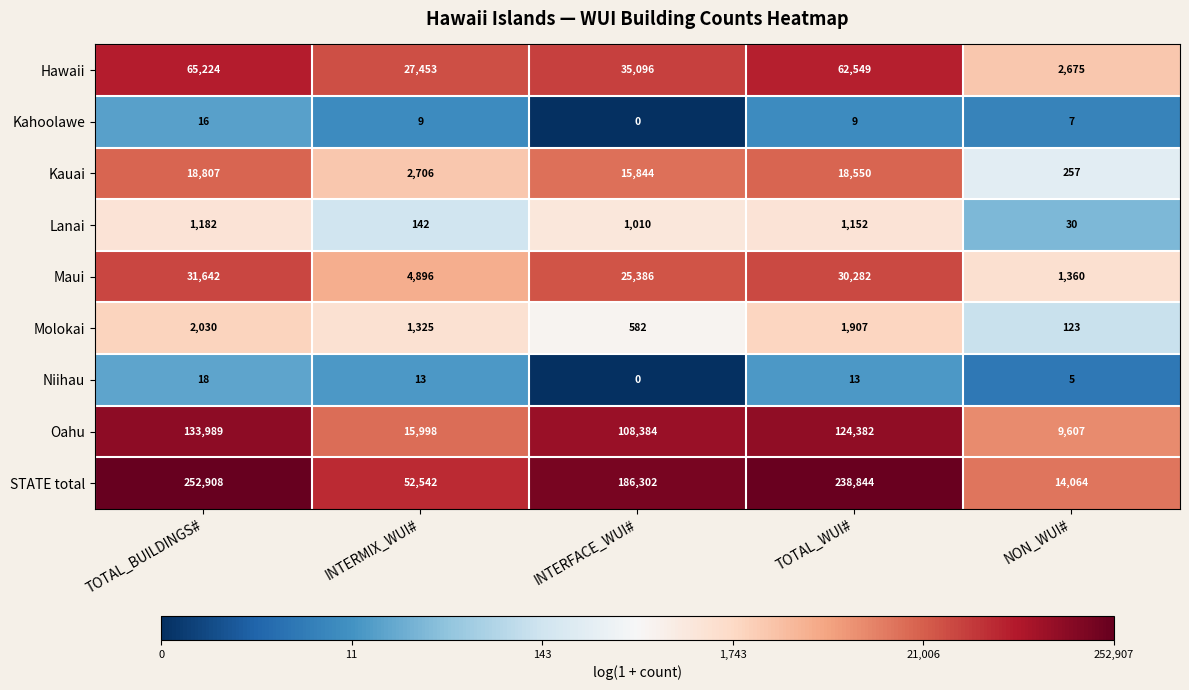

What is the sum of all Niihau values?

49